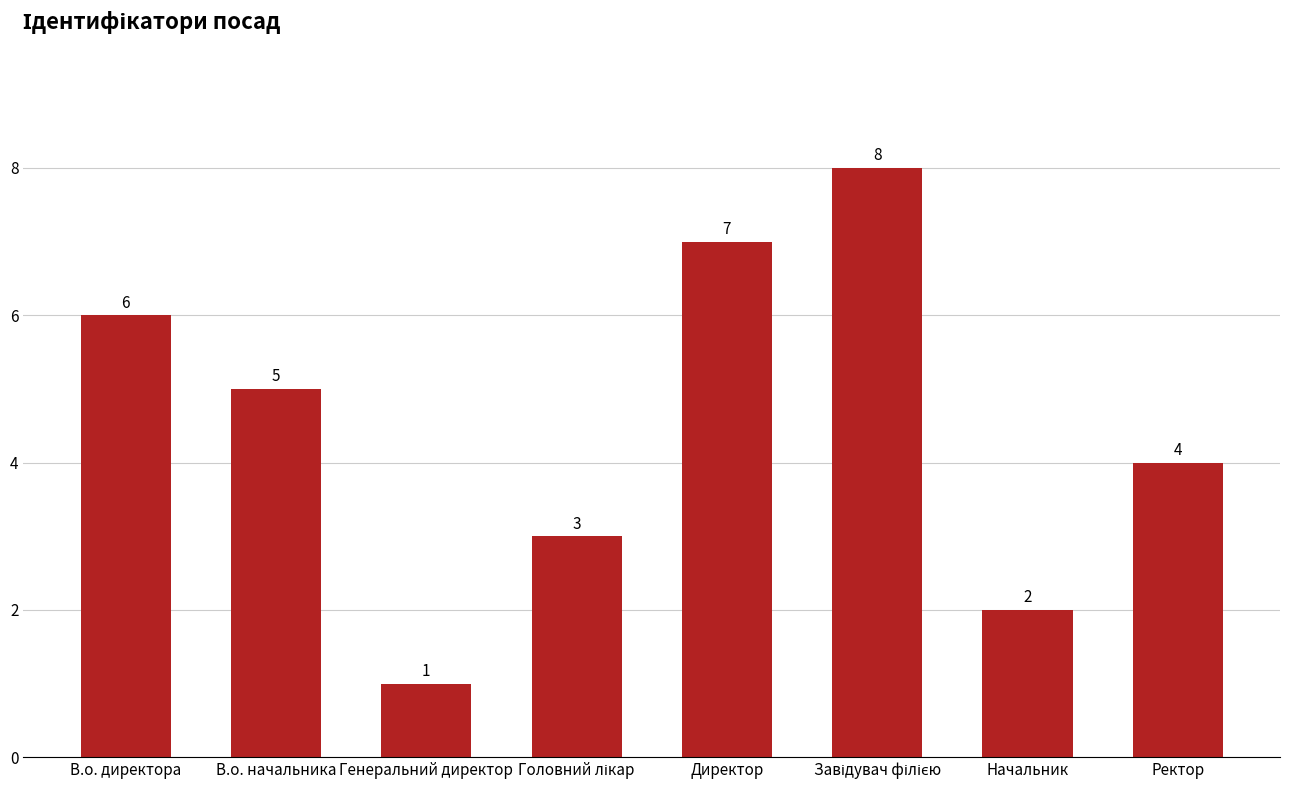

Are the bars grouped side by side (vs. stacked)?

No